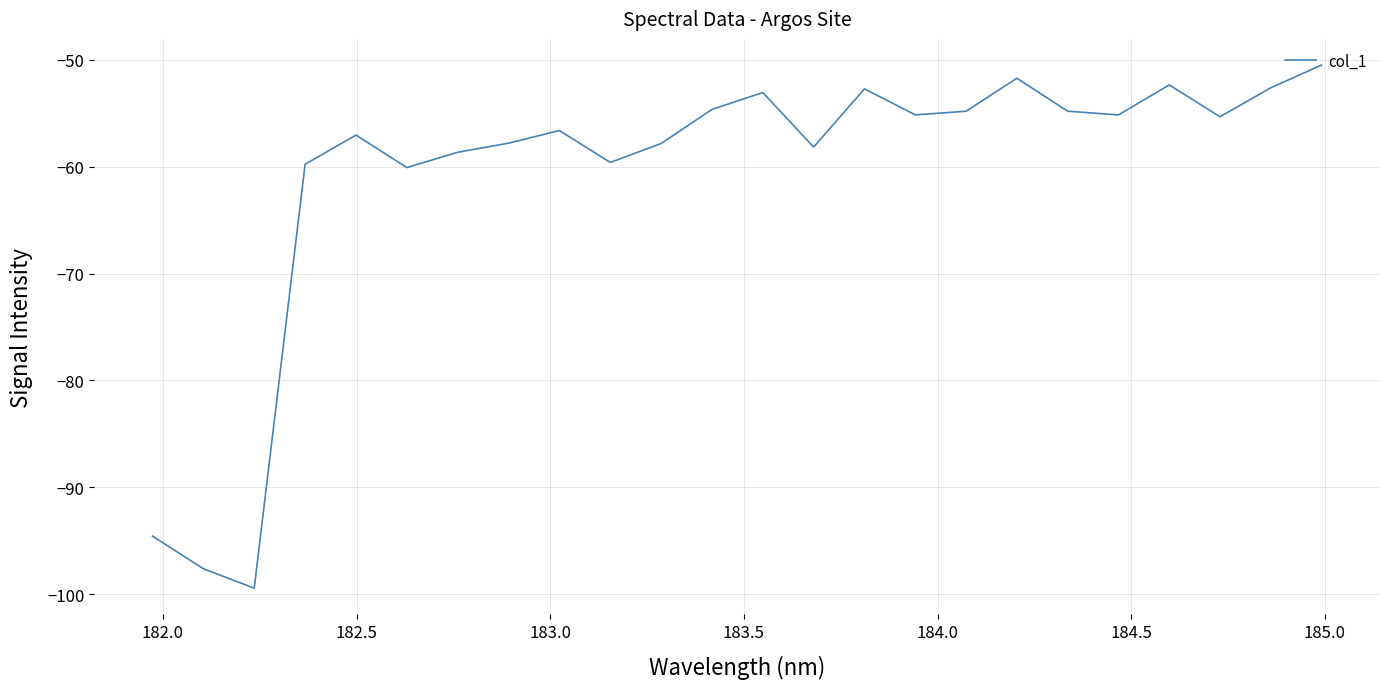

What is the difference between the maximum and minimum values?

48.9